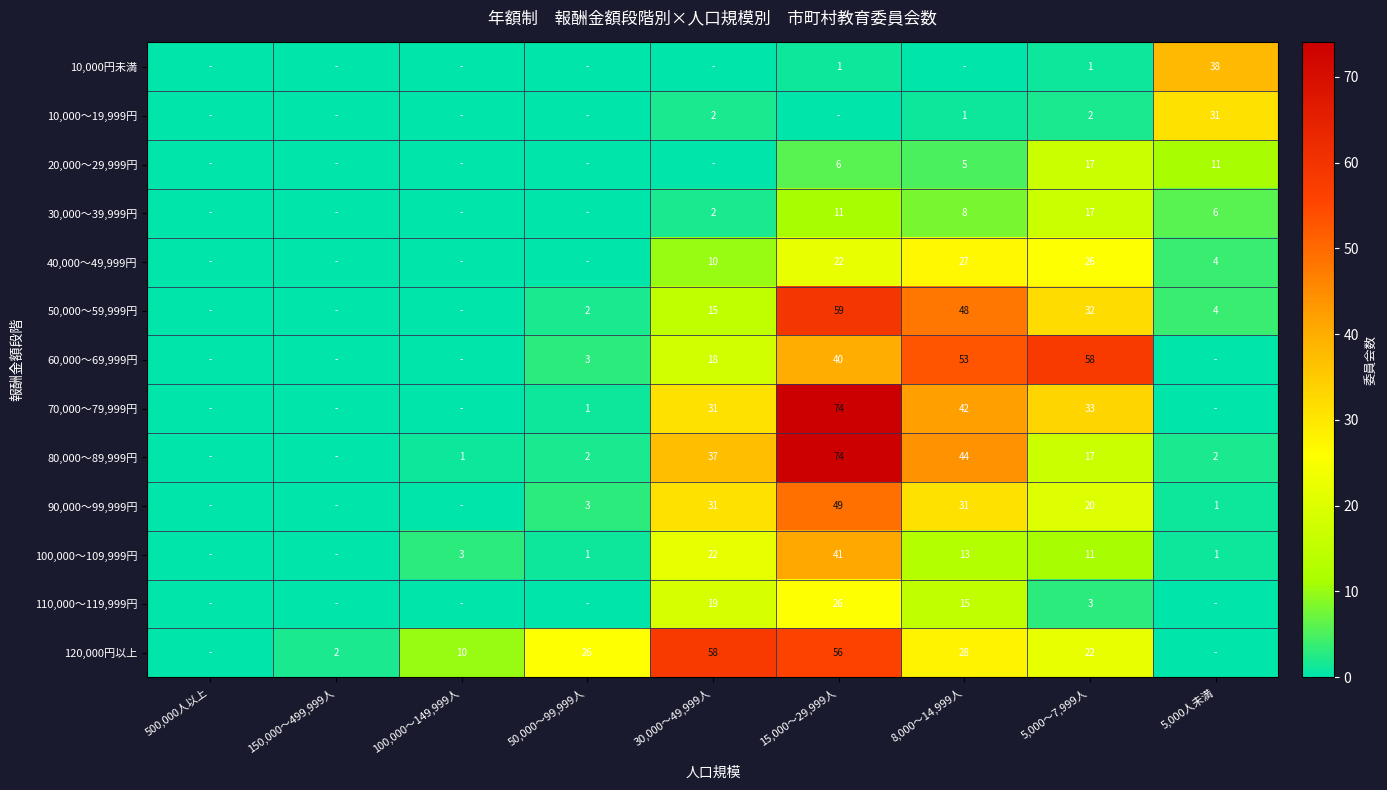

The 80,000～89,999円 series shows 2 at 5,000人未満. True or false?

True